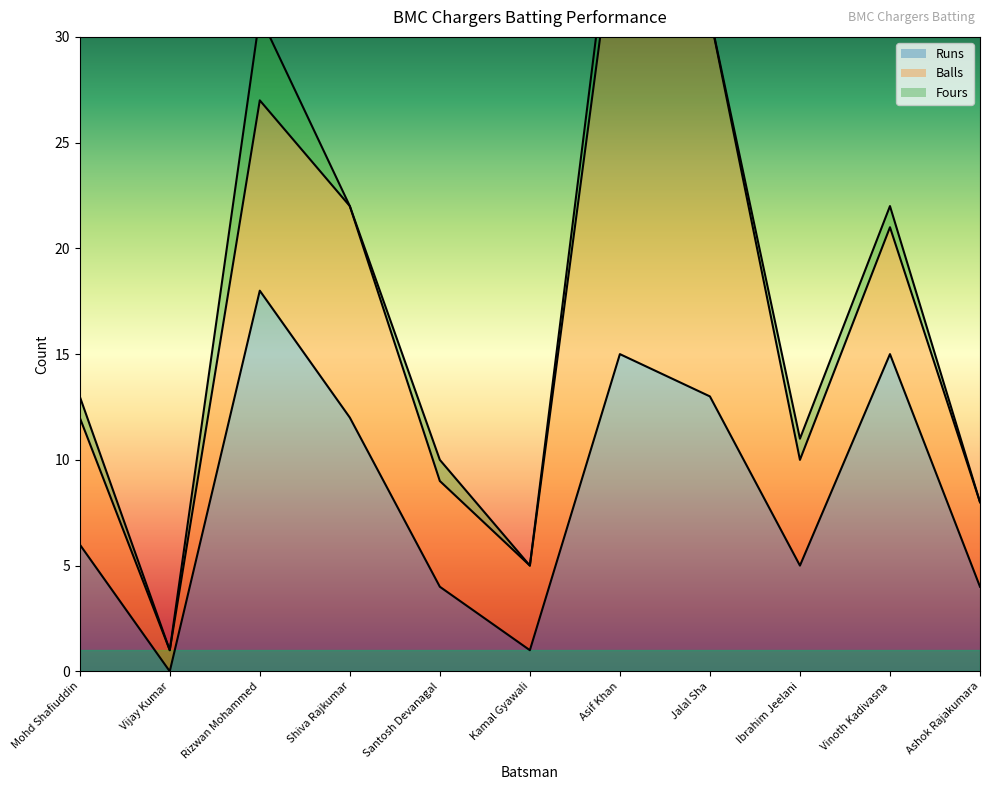

How many interior local peaks does the Fours series have?

3